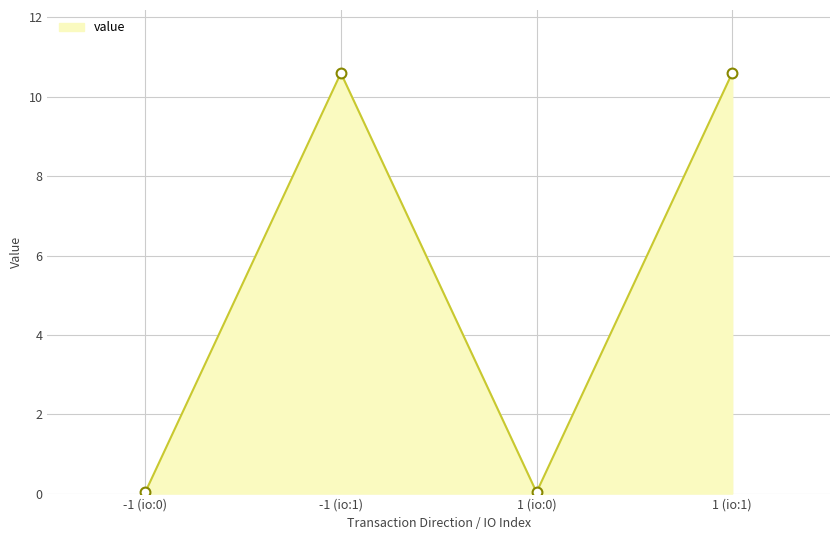

Which has a higher value, -1 (io:0) or 1 (io:1)?

1 (io:1)